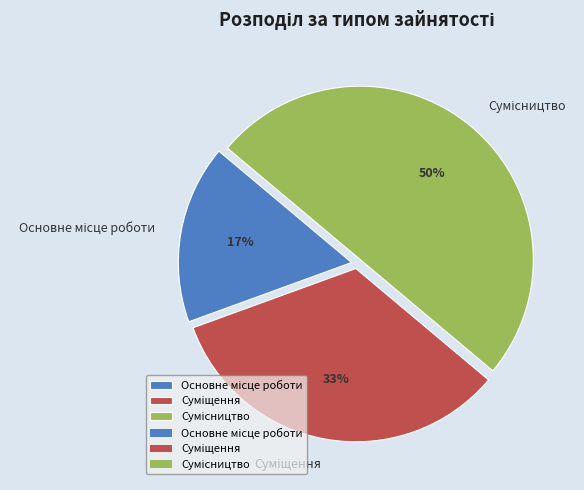

To the nearest percent, what is the difference between the largest and smallest slice percentages?

33%